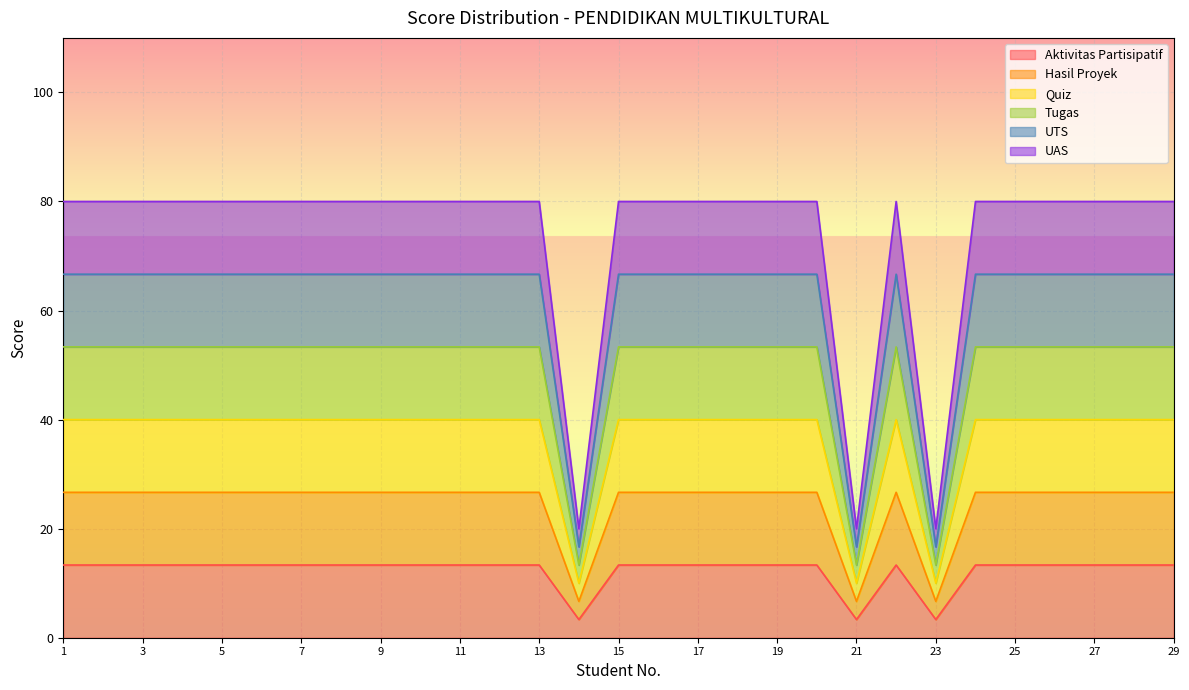

At which label is Quiz closest to 16?

14